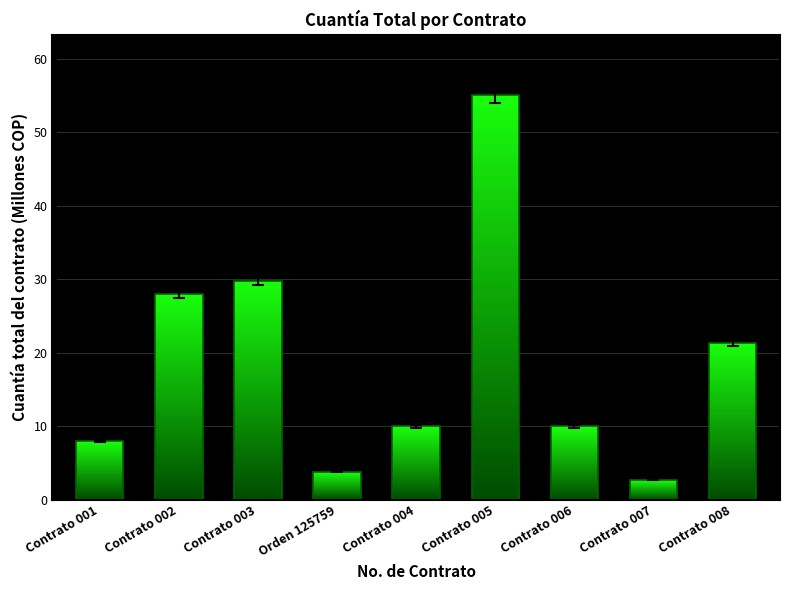

At which label does the data first exceed 10?

Contrato 002